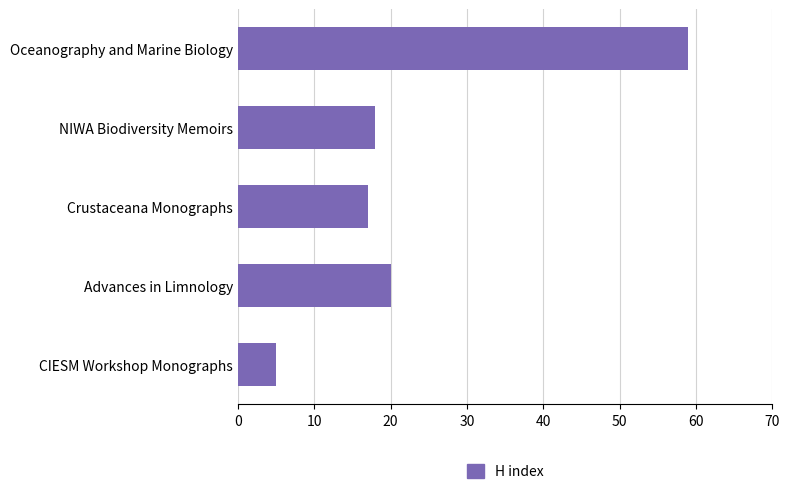

Reading top to bottom, transcribe all the data shown in this chart.

Oceanography and Marine Biology=59	NIWA Biodiversity Memoirs=18	Crustaceana Monographs=17	Advances in Limnology=20	CIESM Workshop Monographs=5